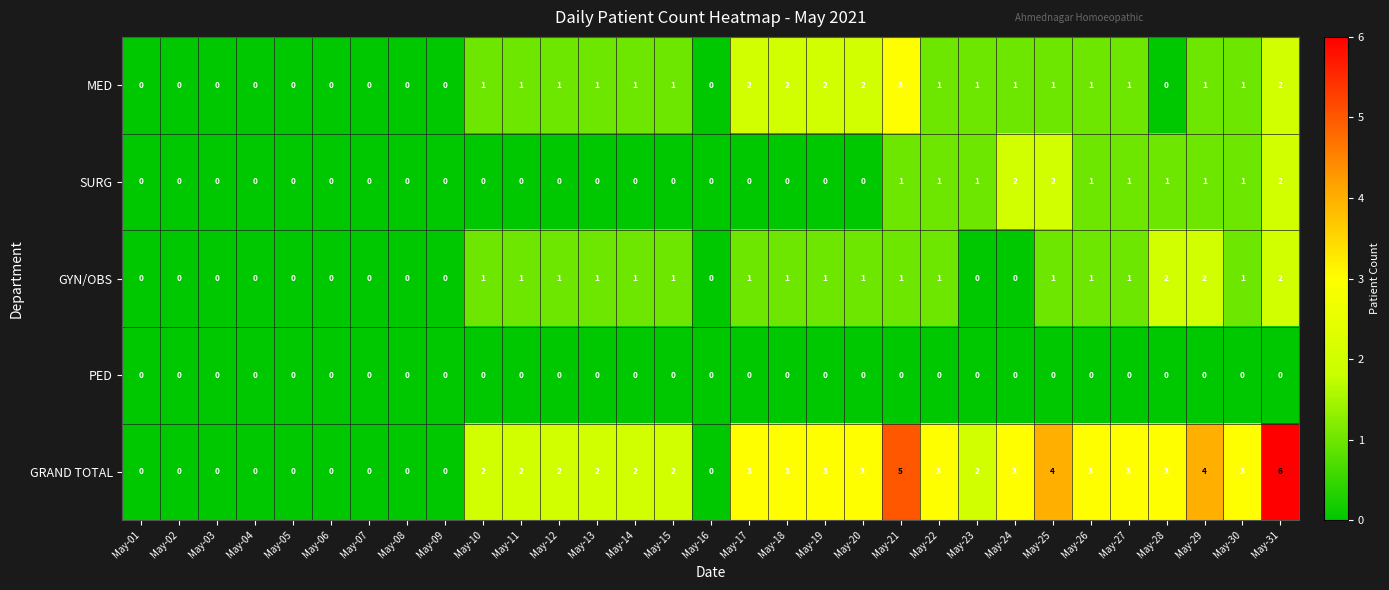

What is the difference between the maximum and minimum values in the GRAND TOTAL series?

6